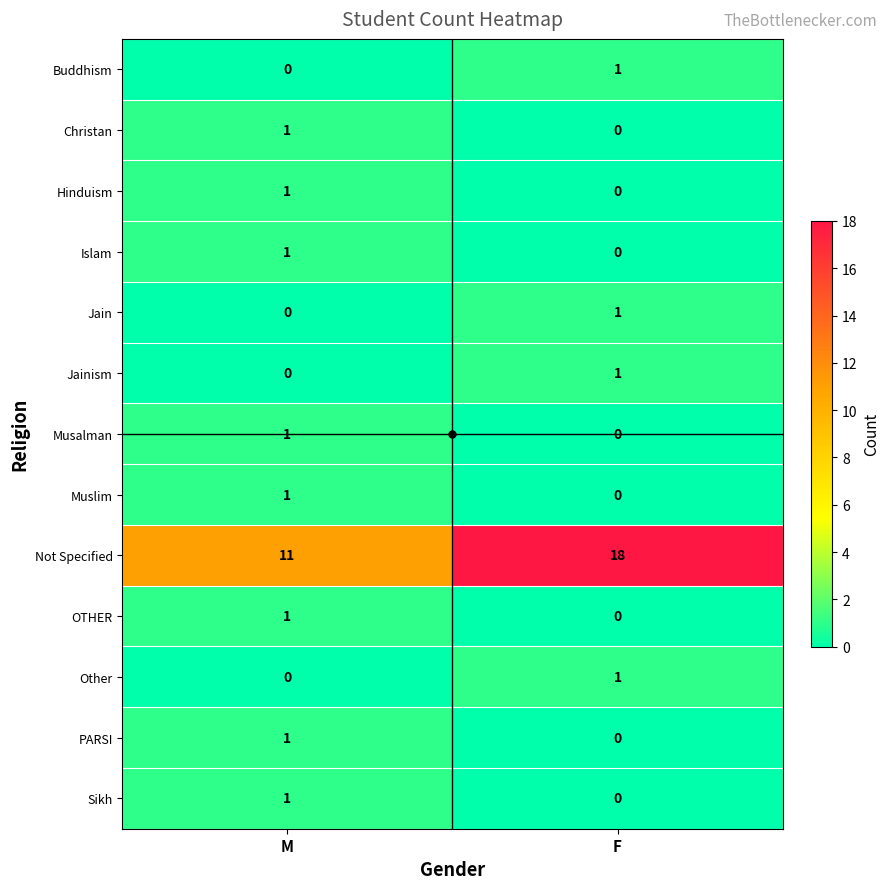

How many values in Sikh are above zero?

1